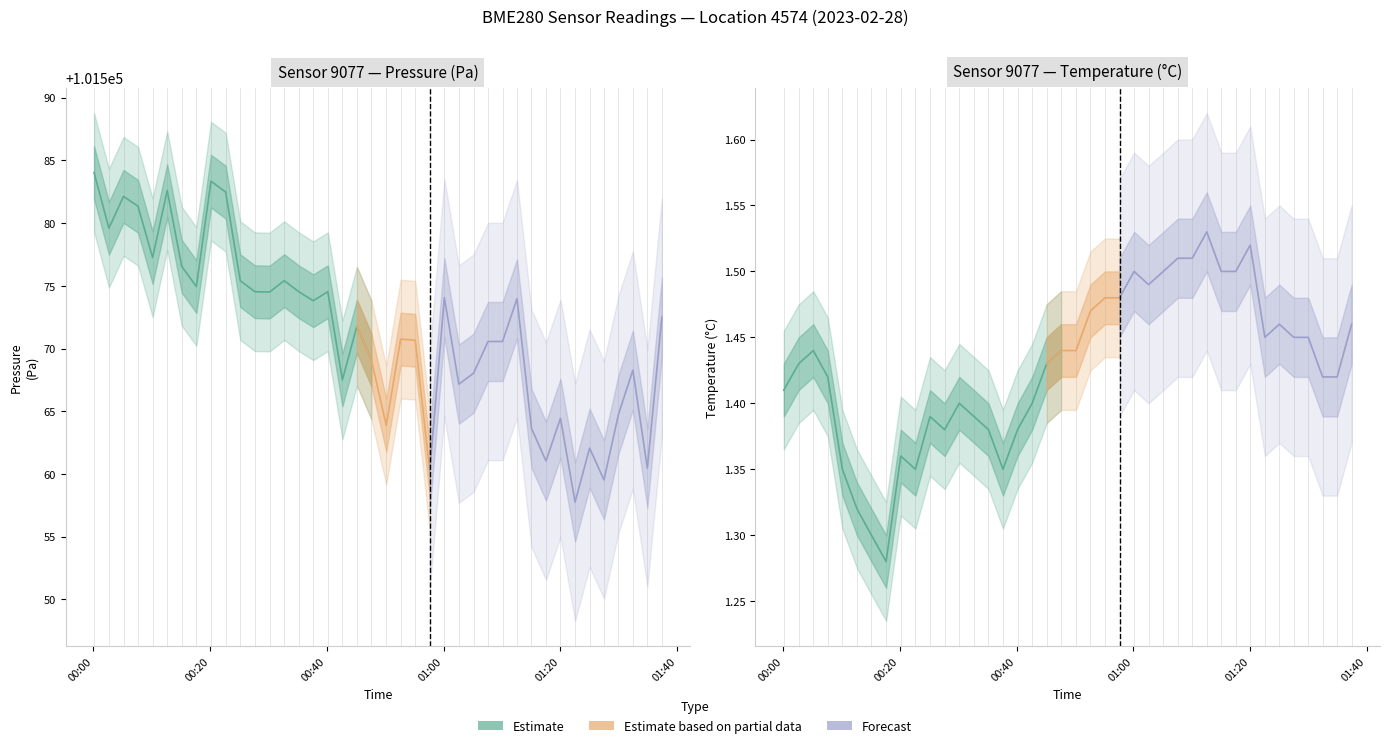

Which has a higher value, 13 or 7?

13